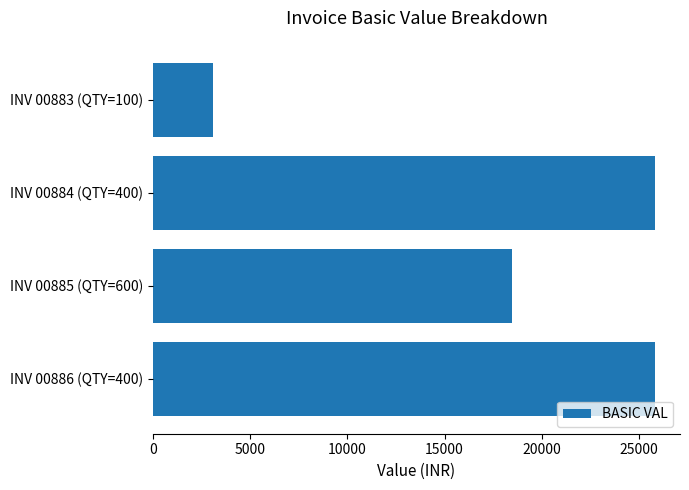

How many categories are shown in the chart?

4